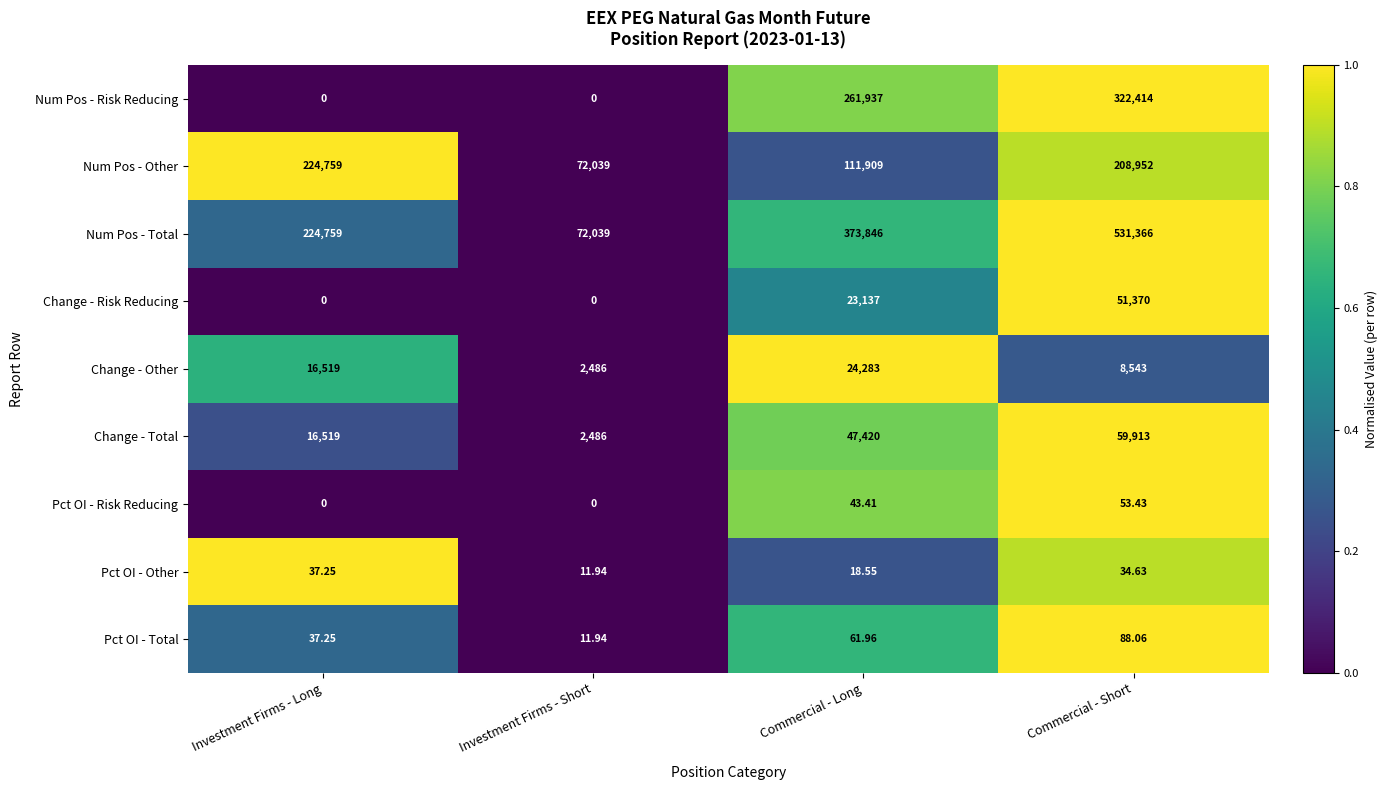

List the series in order of their peak value, lowest first.

Pct OI - Other, Pct OI - Risk Reducing, Pct OI - Total, Change - Other, Change - Risk Reducing, Change - Total, Num Pos - Other, Num Pos - Risk Reducing, Num Pos - Total